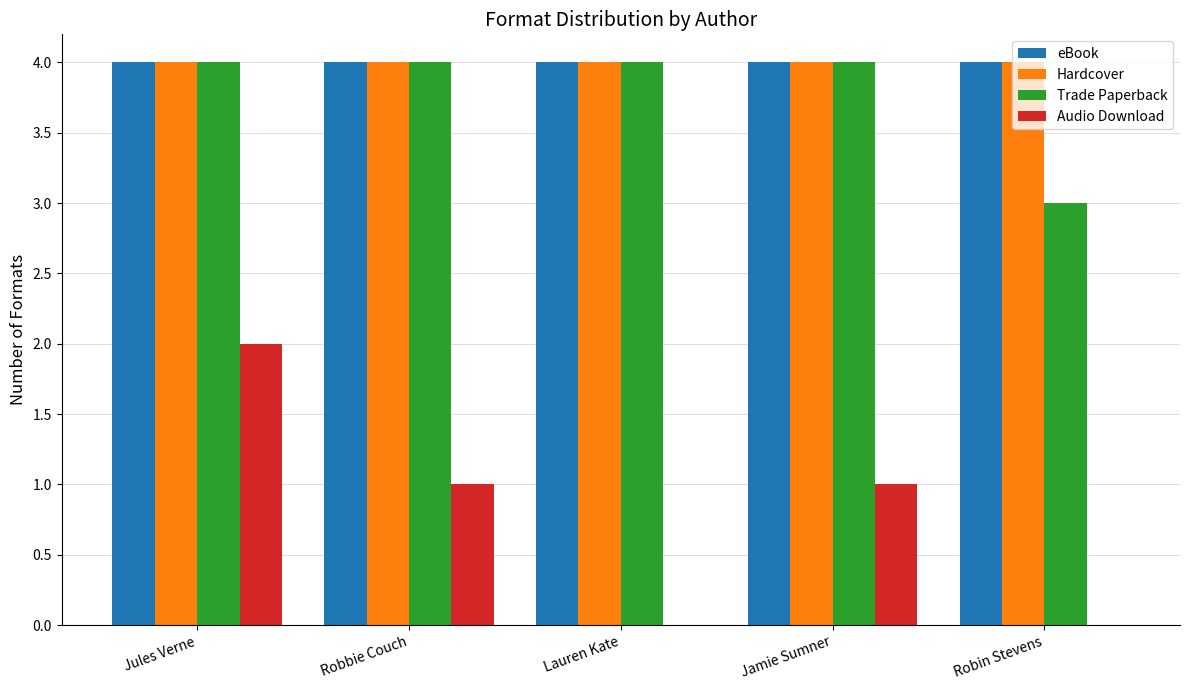

Which series changed the most between Jules Verne and Jamie Sumner?

Audio Download